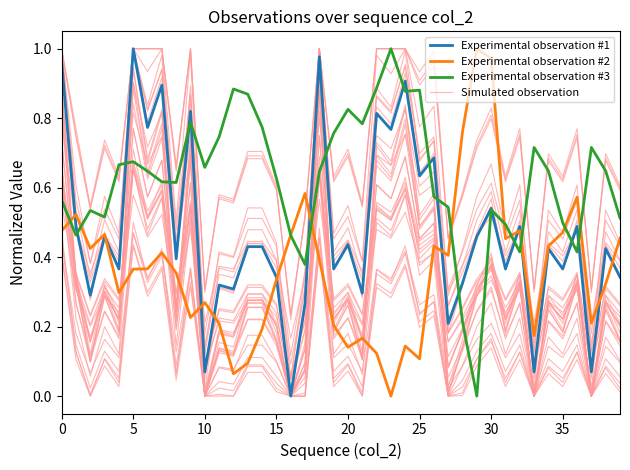

Reading left to right, what are all the values shown in this chart?

Simulated observation: 1.0	0.5	0.3	0.5	0.4	1.0	0.8	1.0	0.4	0.9	0.0	0.3	0.3	0.4	0.4	0.3	0.0	0.2	1.0	0.4	0.4	0.3	0.9	0.8	1.0	0.7	0.7	0.2	0.3	0.5	0.6	0.4	0.5	0.0	0.4	0.4	0.5	0.0	0.4	0.3
Experimental observation #1: 1.0	0.5	0.3	0.5	0.4	1.0	0.8	0.9	0.4	0.8	0.1	0.3	0.3	0.4	0.4	0.3	0.0	0.3	1.0	0.4	0.4	0.3	0.8	0.8	0.9	0.6	0.7	0.2	0.3	0.5	0.5	0.4	0.5	0.1	0.4	0.4	0.5	0.1	0.4	0.3
Experimental observation #2: 0.5	0.5	0.4	0.5	0.3	0.4	0.4	0.4	0.4	0.2	0.3	0.2	0.1	0.1	0.2	0.3	0.5	0.6	0.4	0.2	0.1	0.2	0.1	0.0	0.1	0.1	0.4	0.4	0.8	1.0	1.0	0.5	0.5	0.2	0.4	0.5	0.6	0.2	0.3	0.5
Experimental observation #3: 0.6	0.5	0.5	0.5	0.7	0.7	0.6	0.6	0.6	0.8	0.7	0.7	0.9	0.9	0.8	0.6	0.5	0.4	0.6	0.8	0.8	0.8	0.9	1.0	0.9	0.9	0.6	0.5	0.2	0.0	0.5	0.5	0.4	0.7	0.6	0.5	0.4	0.7	0.6	0.5